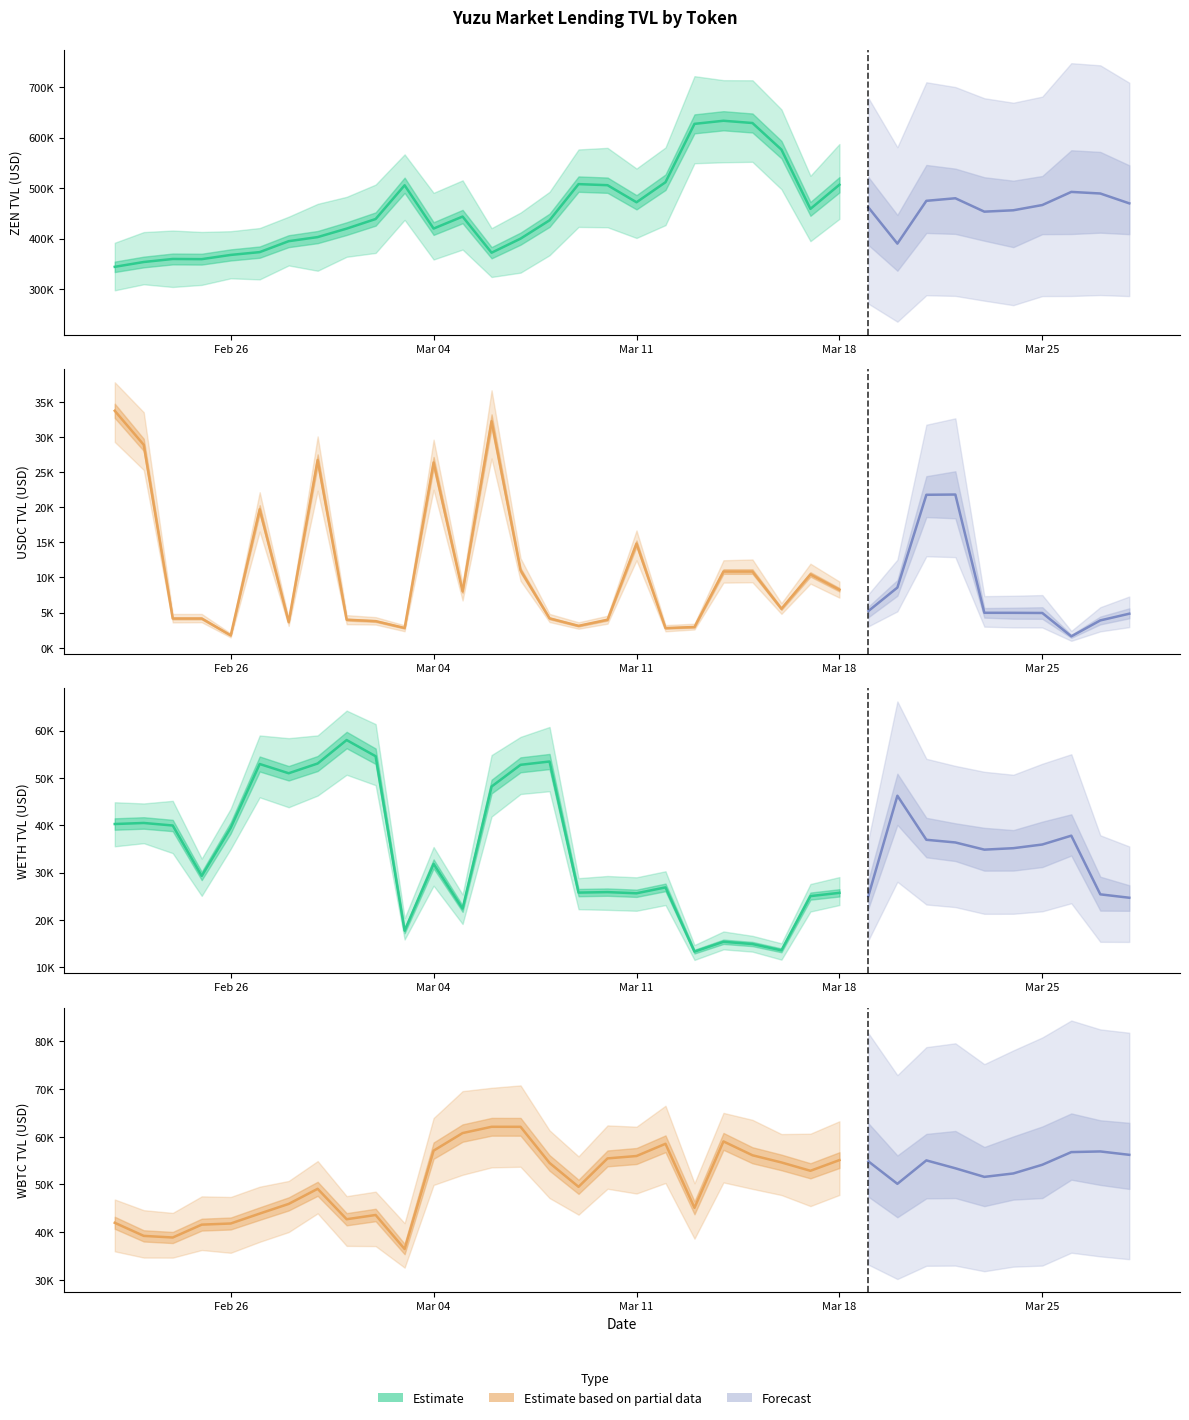

Is it true that WETH_TVL equals 86244.2 at 5?

False